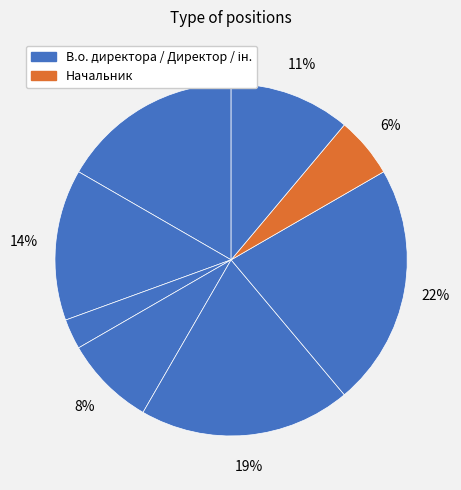

How many segments does this pie chart have?

8